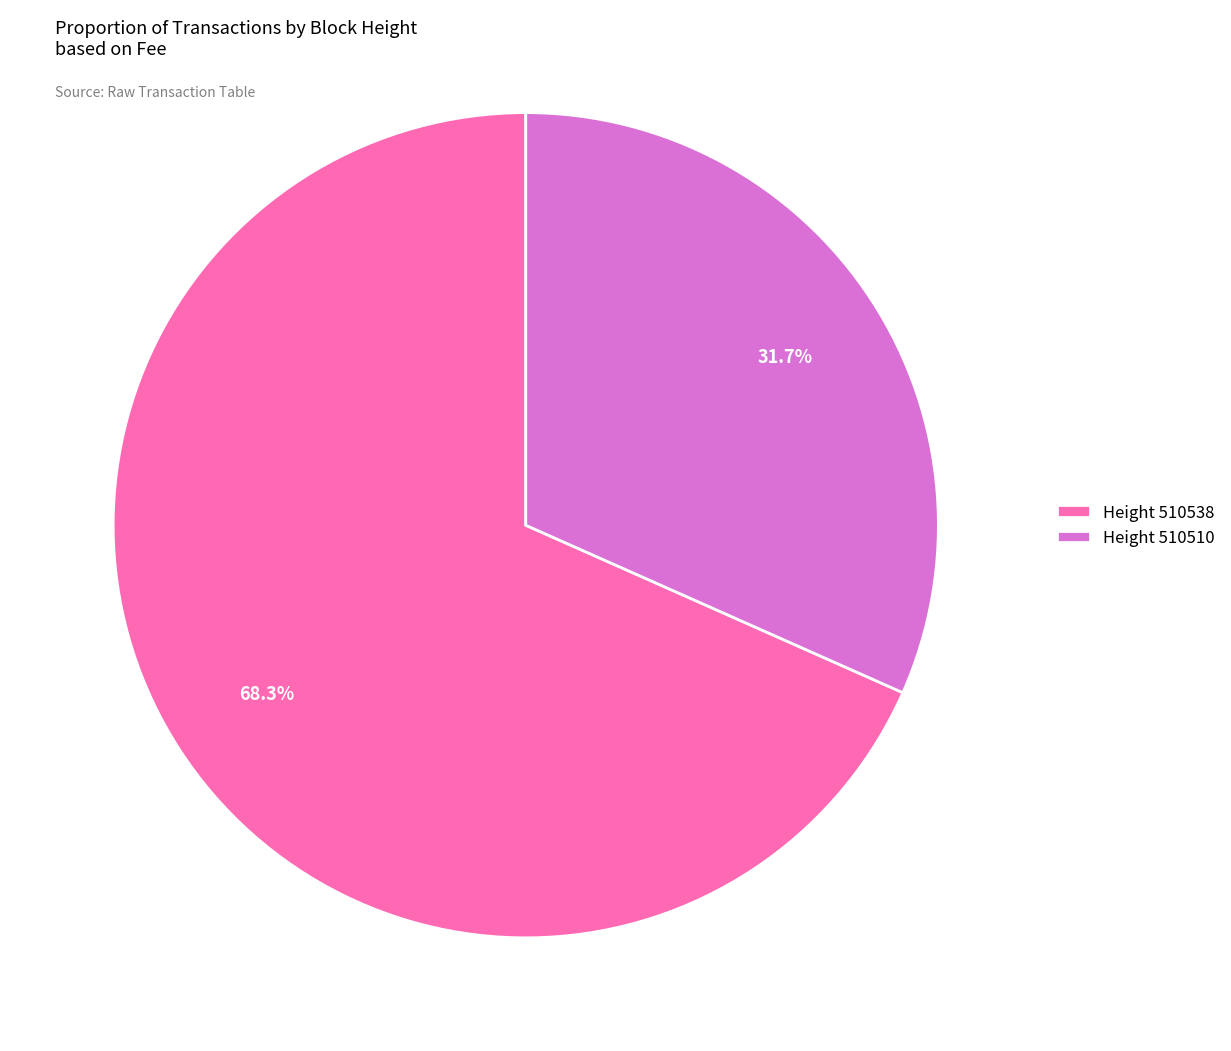

What is the largest slice in the pie chart?

Height 510538